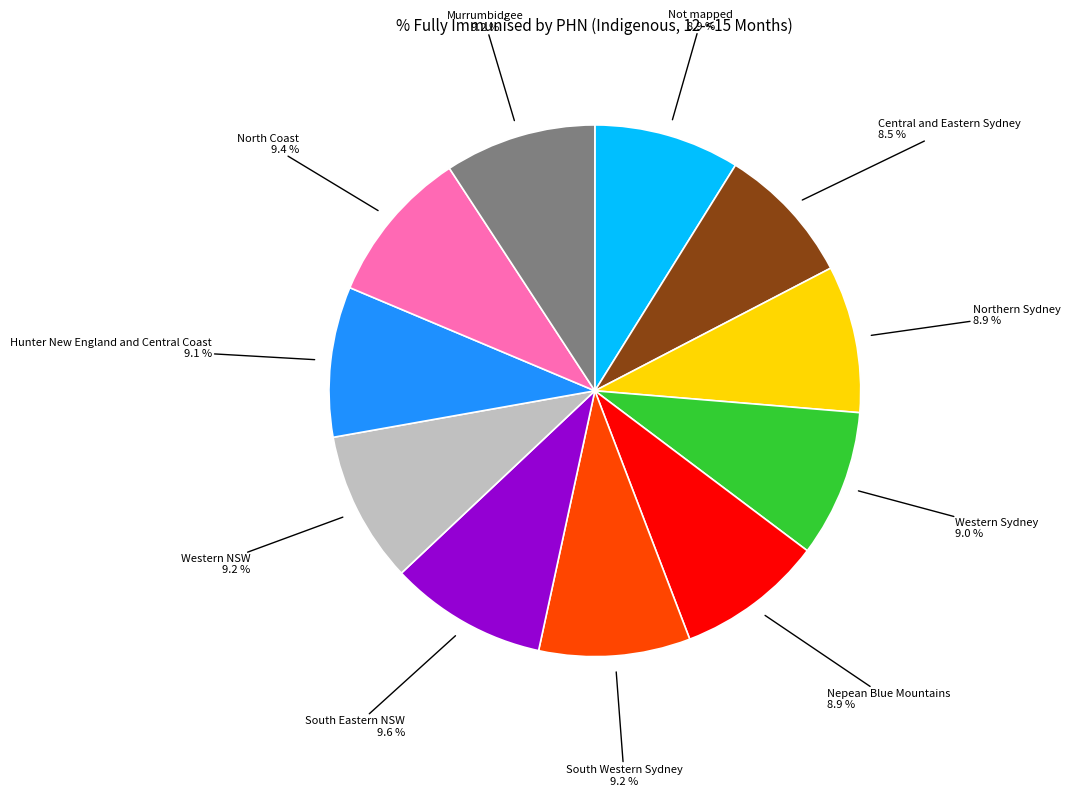

Is there any slice that represents more than half of the pie?

No